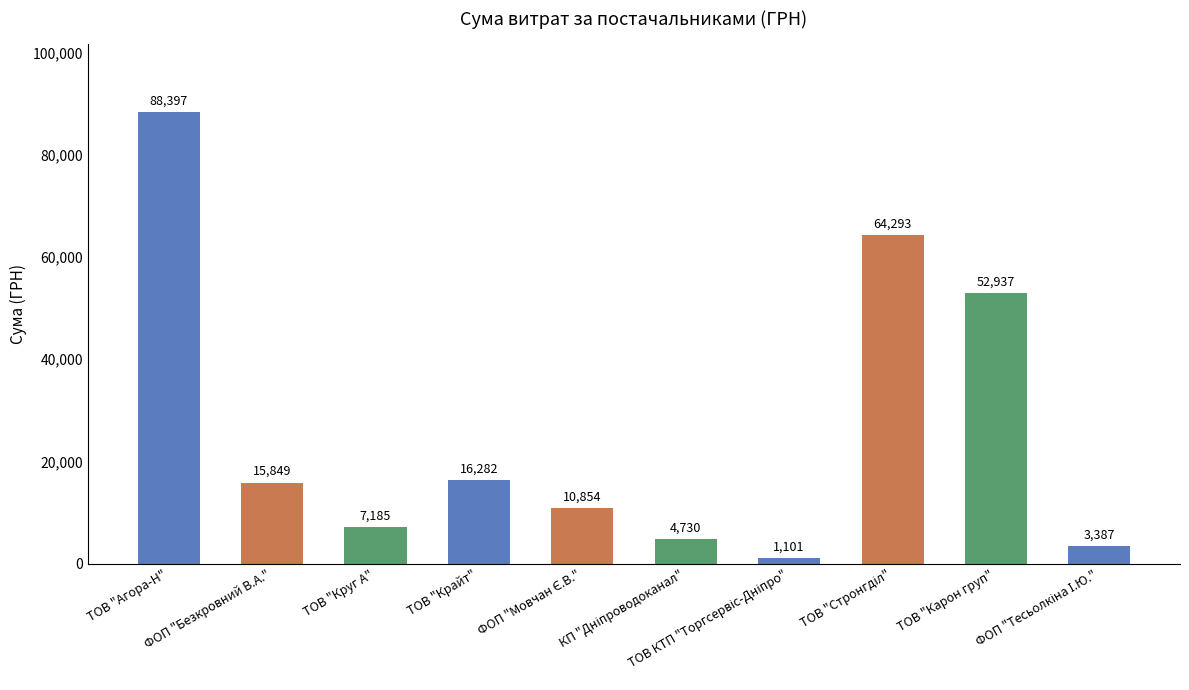

What is the value of the 8th bar from the left?

64293.0